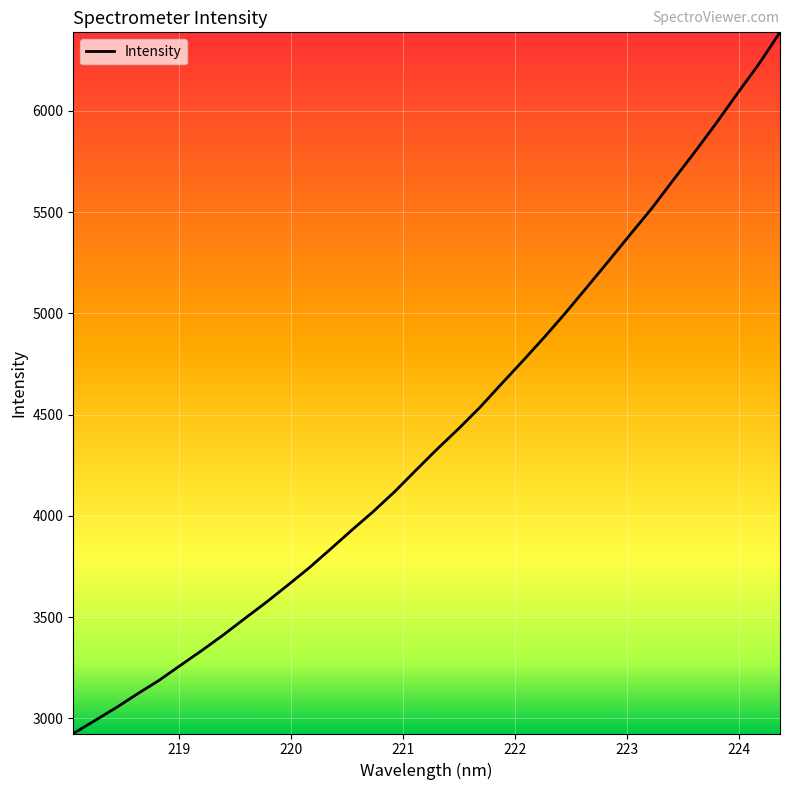

What is the maximum value shown in the chart?

6388.4